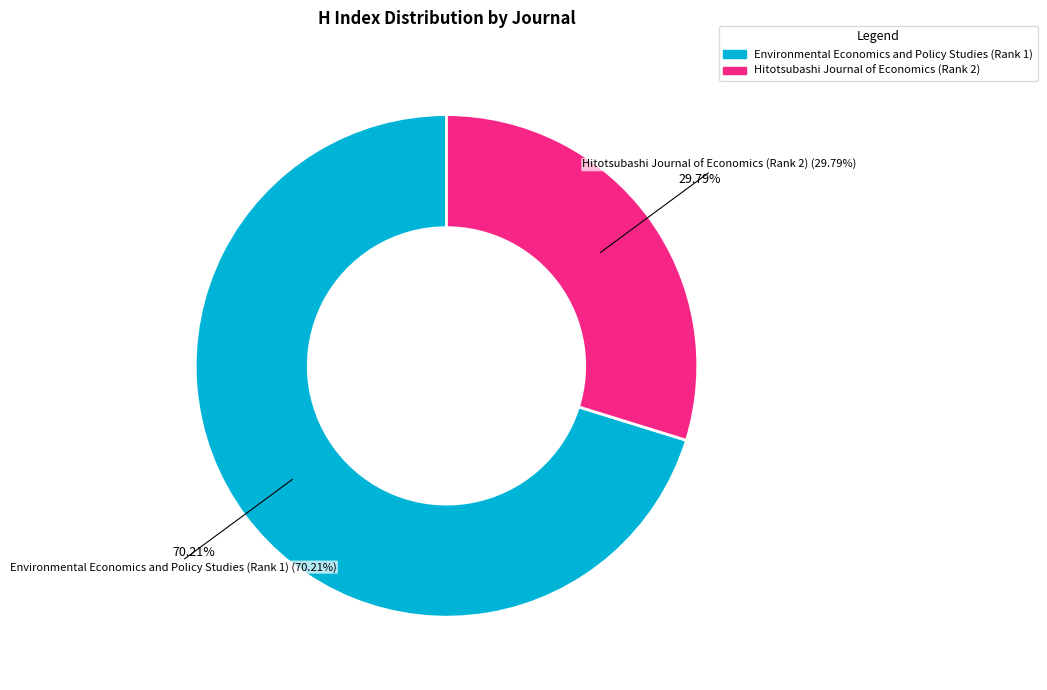

How many slices are in this pie chart?

2